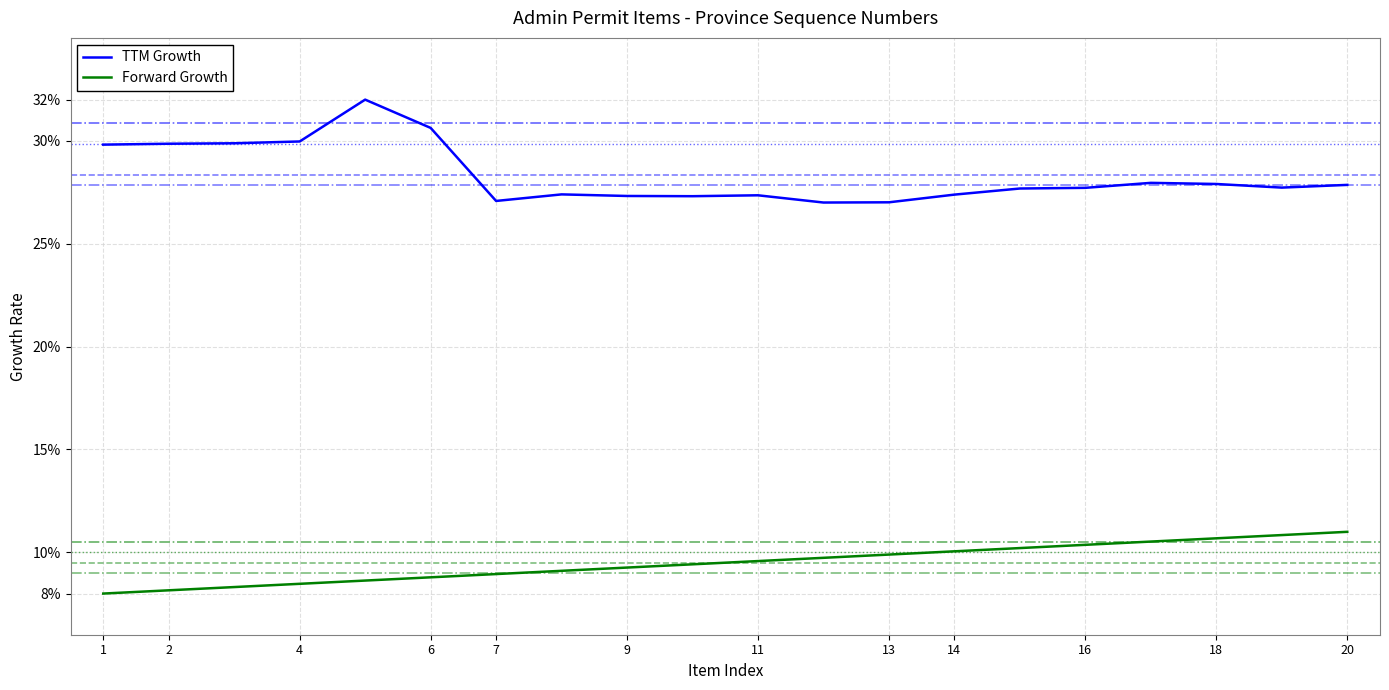

True or false: Forward Growth and TTM Growth intersect in this chart.

False